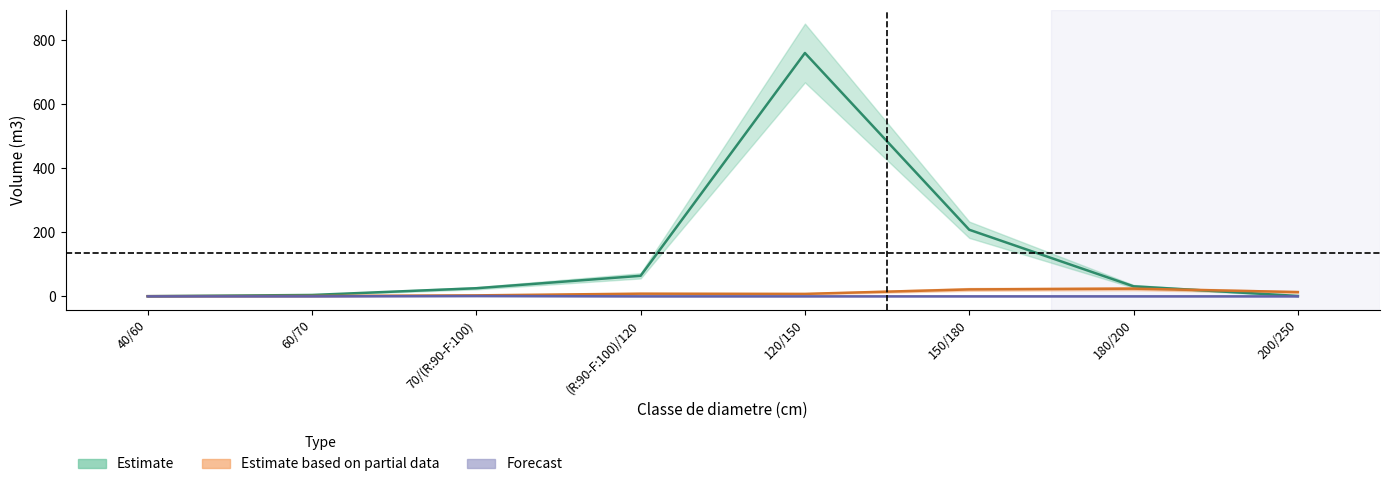

True or false: CASSE_produit_vtgr and NORMAL_produit_vtgr cross at least once.

False